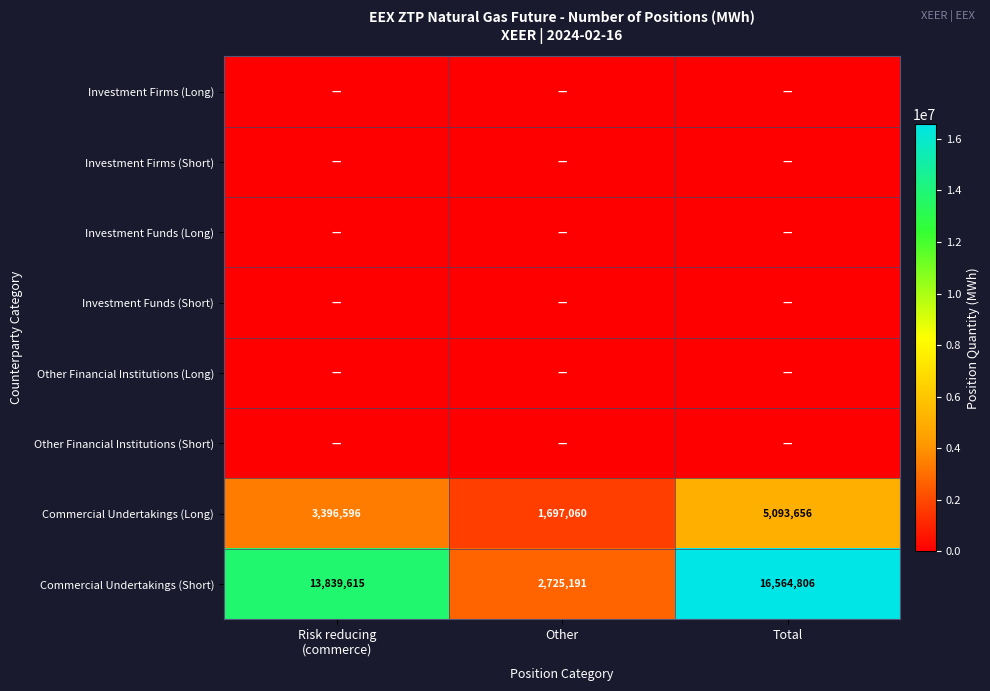

What is the difference between the second highest and minimum values in the Commercial Undertakings (Long) series?

1699536